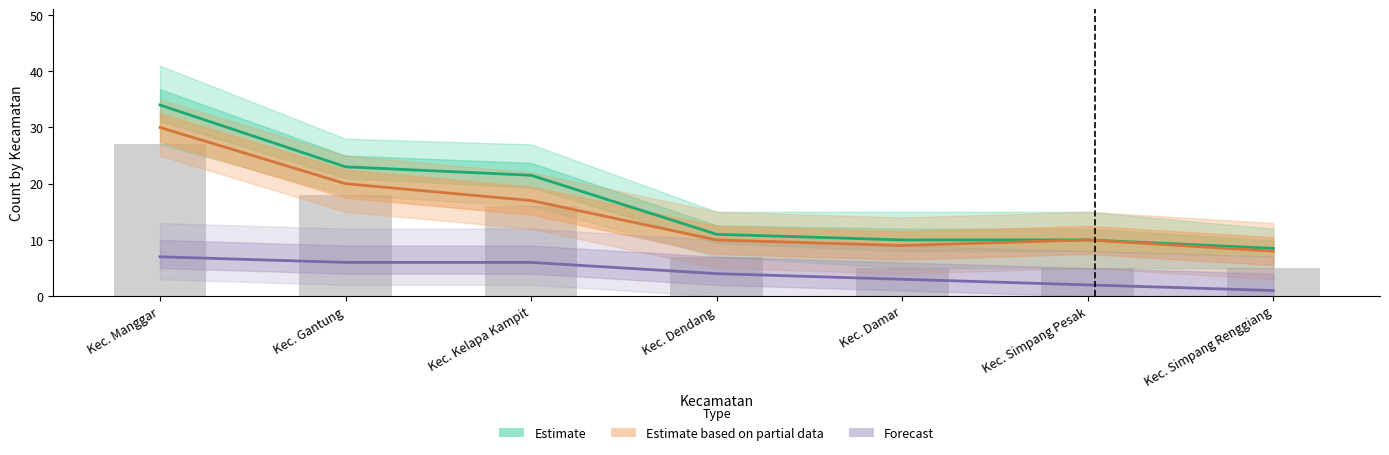

Reading left to right, list all the values displayed in this chart.

Estimate: Kec. Manggar=34.0	Kec. Gantung=23.0	Kec. Kelapa Kampit=21.5	Kec. Dendang=11.0	Kec. Damar=10.0	Kec. Simpang Pesak=10.0	Kec. Simpang Renggiang=8.5
Estimate based on partial data: Kec. Manggar=30.0	Kec. Gantung=20.0	Kec. Kelapa Kampit=17.0	Kec. Dendang=10.0	Kec. Damar=9.0	Kec. Simpang Pesak=10.0	Kec. Simpang Renggiang=8.0
Forecast: Kec. Manggar=7.0	Kec. Gantung=6.0	Kec. Kelapa Kampit=6.0	Kec. Dendang=4.0	Kec. Damar=3.0	Kec. Simpang Pesak=2.0	Kec. Simpang Renggiang=1.0